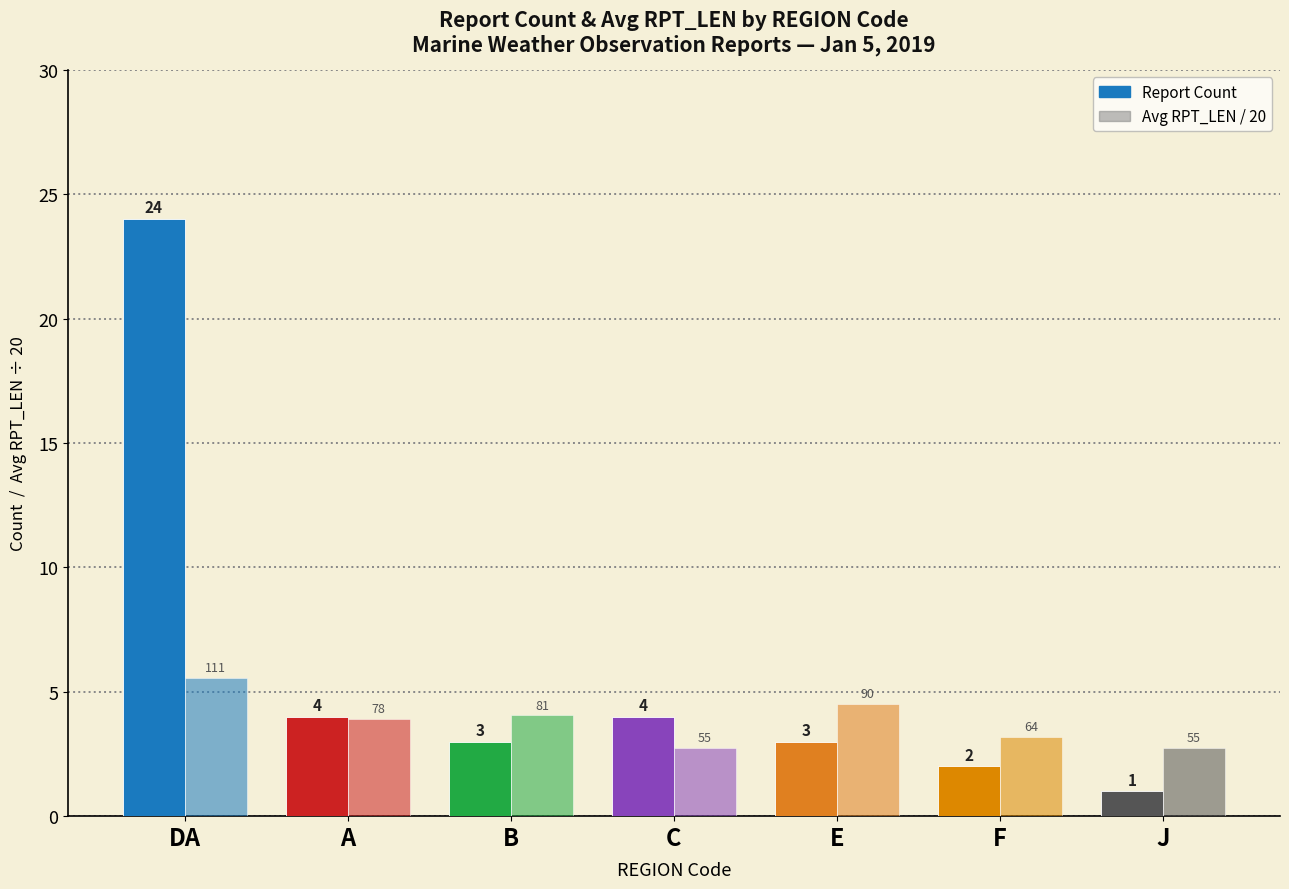

Is the value of Report Count at E greater than the value of Avg RPT_LEN / 20 at B?

No